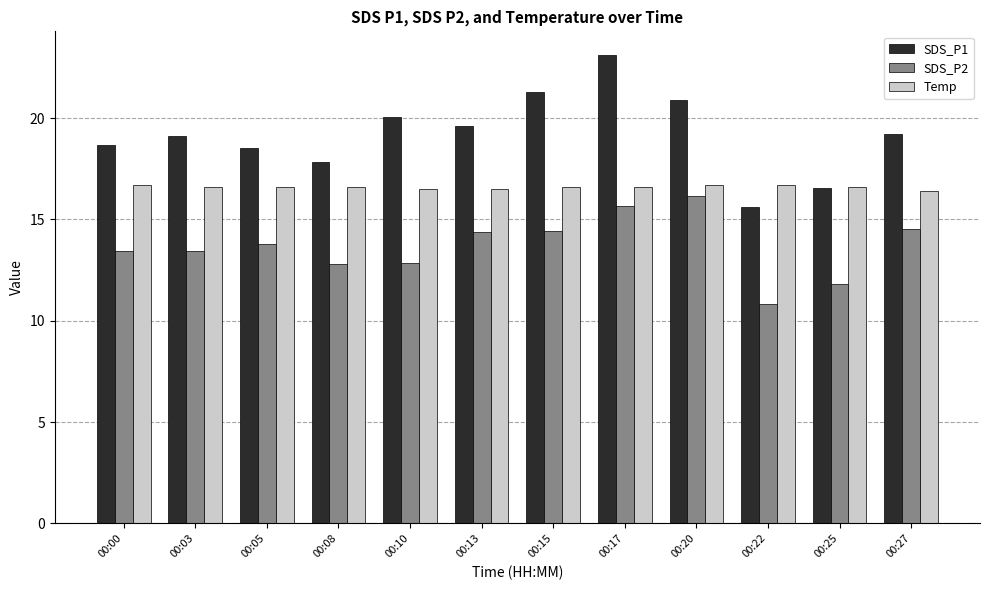

What is the sum of all SDS_P2 values?

164.1